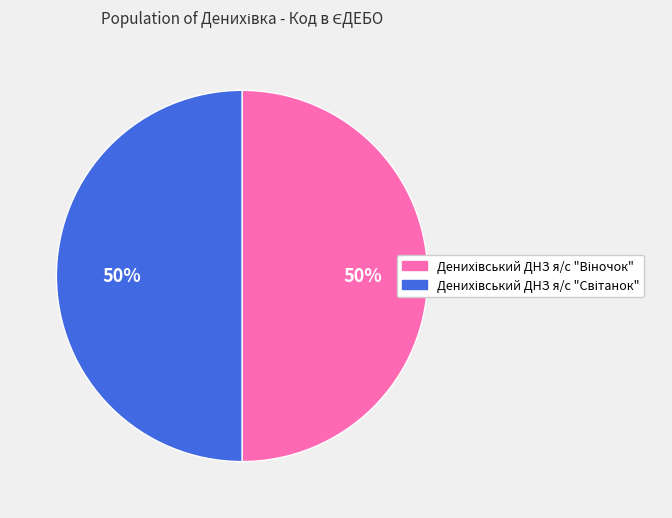

To the nearest percent, what is the average slice percentage?

50%